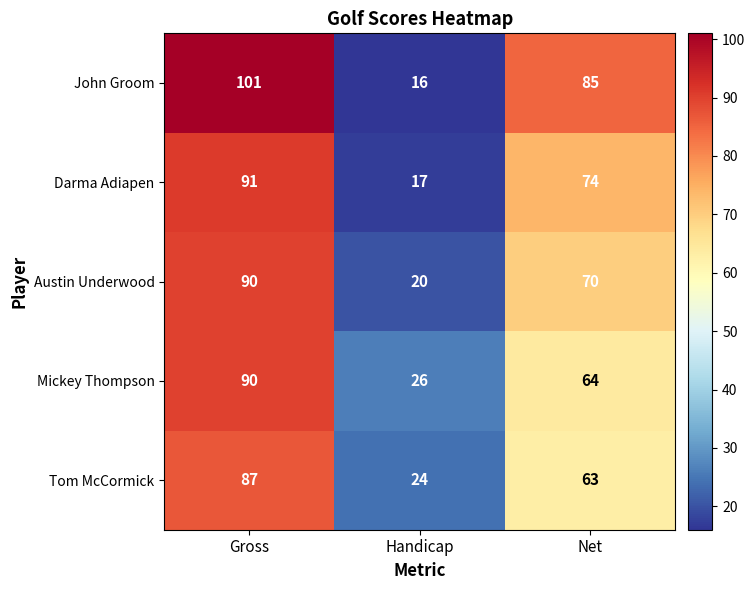

True or false: Tom McCormick has a value of 24 at Handicap.

True